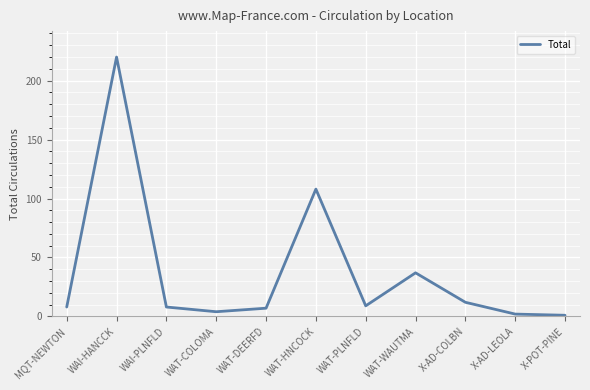

At which category does the chart reach its peak across all series?

WAI-HANCCK